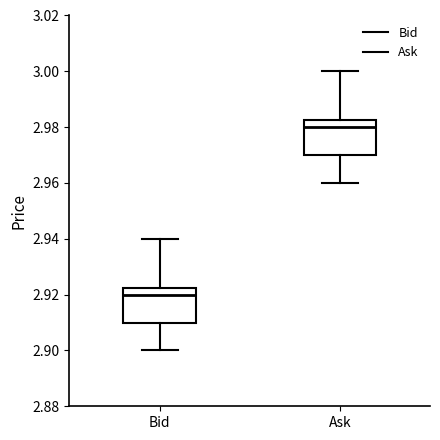

Where does the lower whisker of the box for Bid end on the y-axis? The values are not printed on the chart, so give them approximately, as read against the axis.

2.900